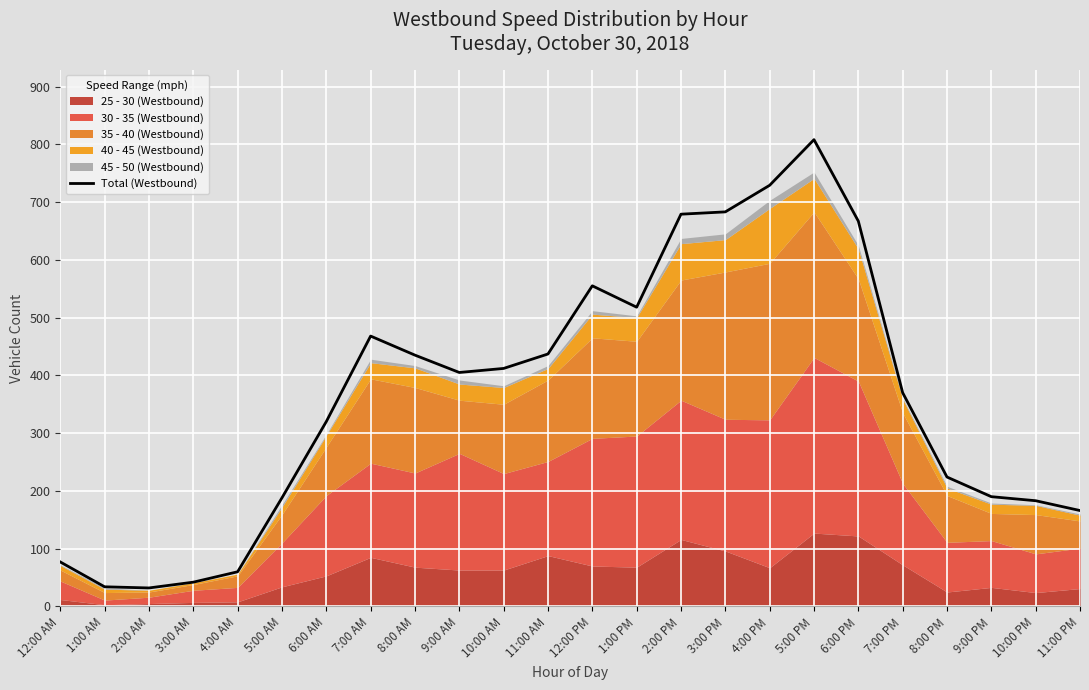

What is the difference between the maximum and second lowest values?

774